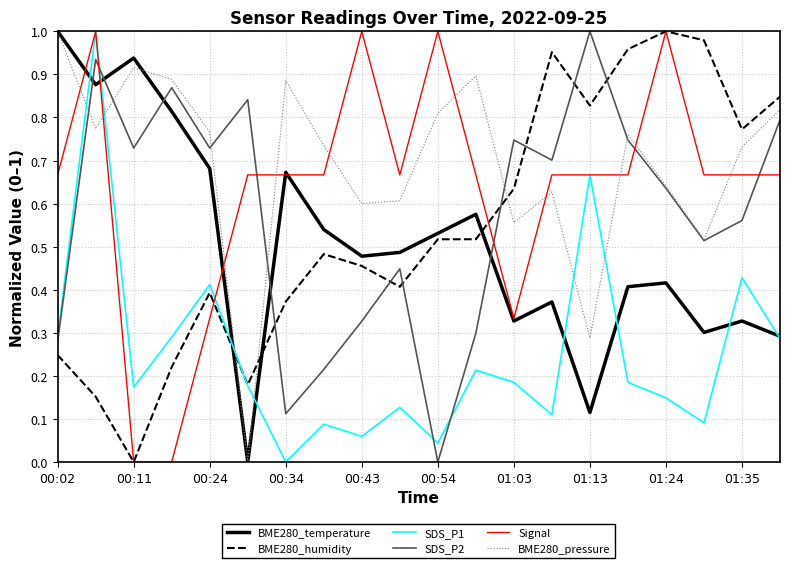

What are all the series names shown in the legend?

BME280_temperature, BME280_humidity, SDS_P1, SDS_P2, Signal, BME280_pressure